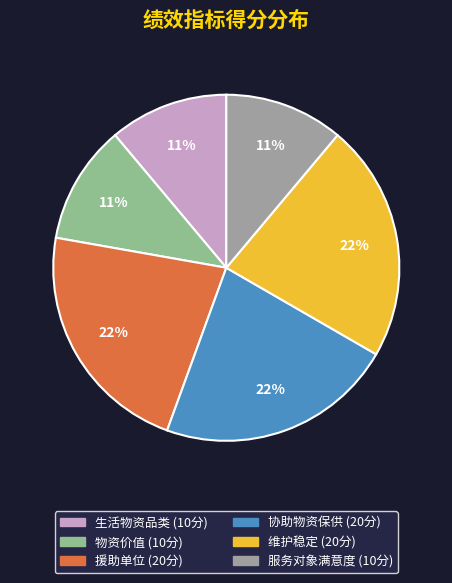

To the nearest percent, what is the combined percentage of 维护稳定 and 服务对象满意度?

33%